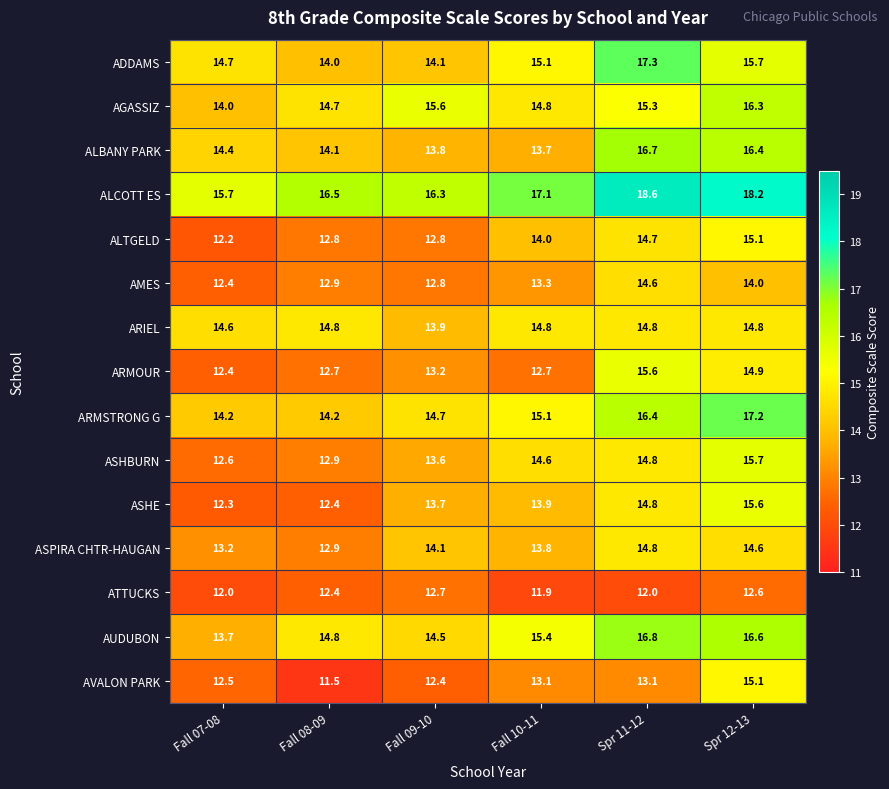

The value of AGASSIZ at Spr 11-12 is 24.2. True or false?

False